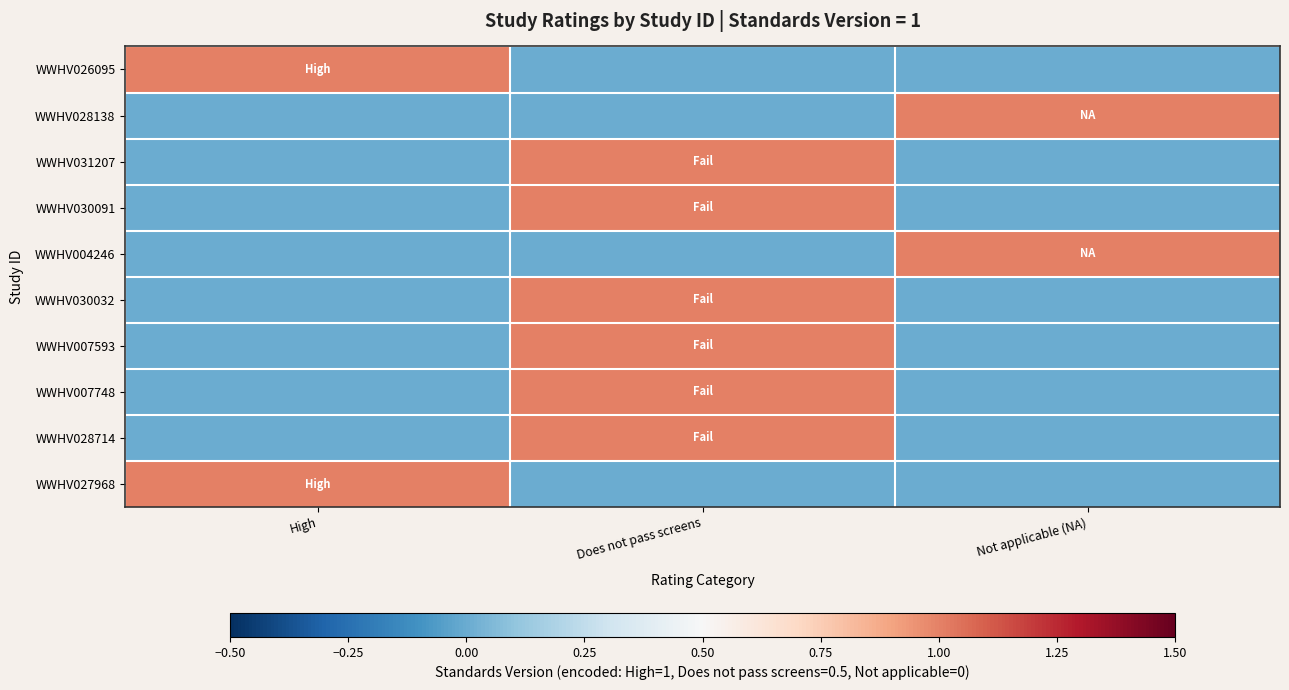

Which series changed the most between Does not pass screens and Not applicable (NA)?

WWHV028138